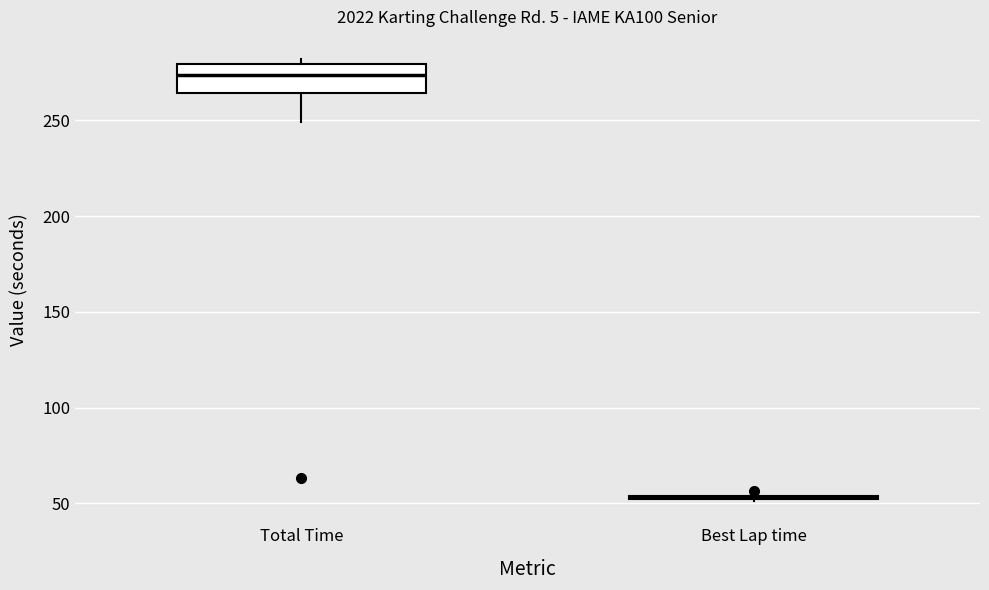

Reading left to right, transcribe this box plot: for each box, give where its median line is, the range the box spans, and where its two whiskers end, as read against the y-axis. The values are not printed on the chart, so give them approximately, as read against the axis.

Total Time: median 275, box 265 to 280, whiskers 250 to 280 (just above the box's upper edge)
Best Lap time: box collapsed to a line at 55, whiskers 50 to 55